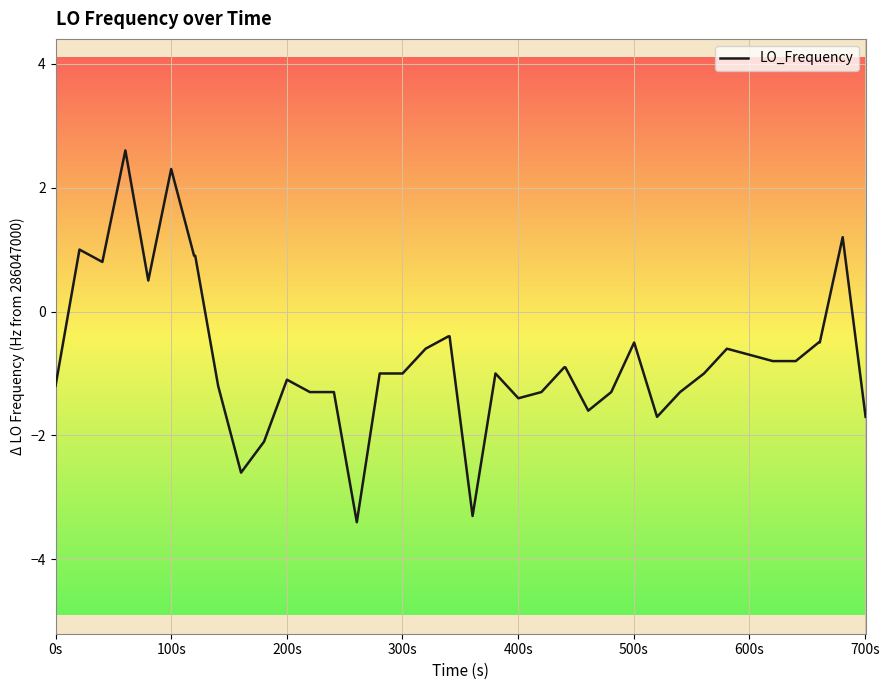

What is the maximum value shown in the chart?

2.6